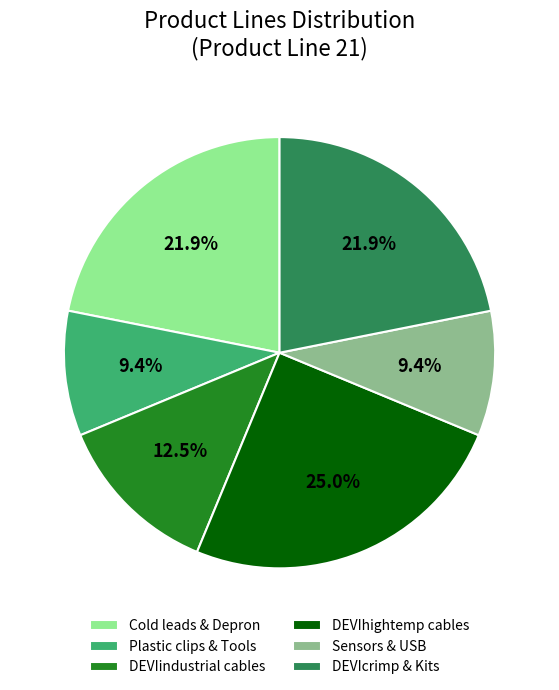

Combined, what portion of the pie is DEVIcrimp & Kits and DEVIhightemp cables?

46.9%